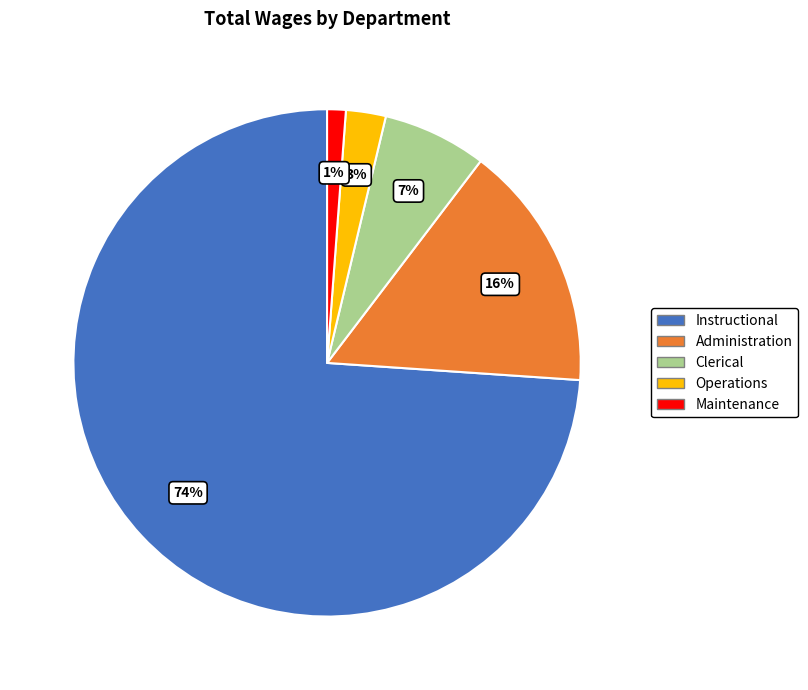

Rank the categories by value from highest to lowest.

Instructional, Administration, Clerical, Operations, Maintenance